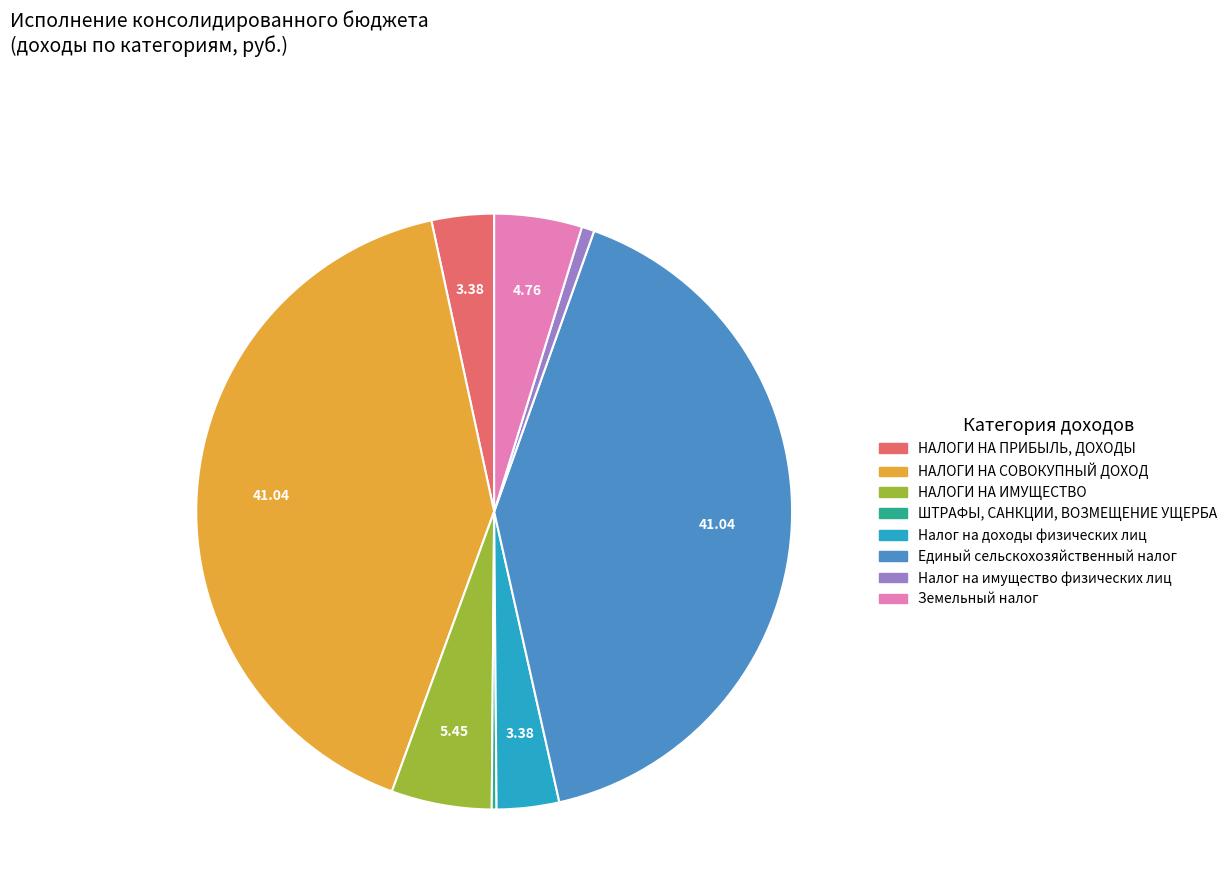

Does any single category account for the majority?

No